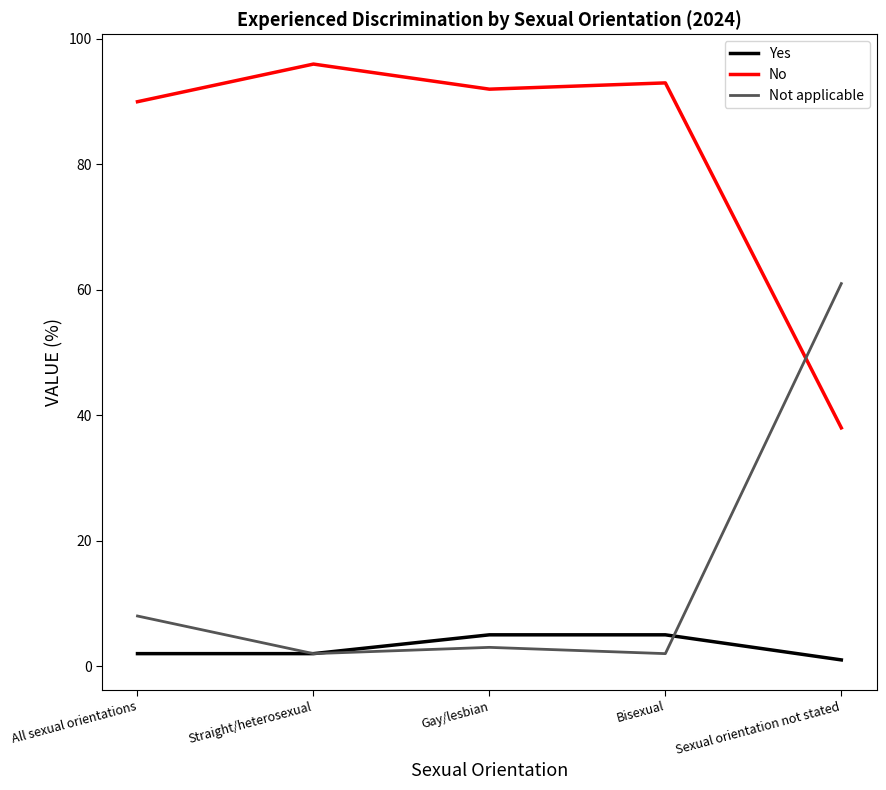

Which label corresponds to the smallest value in the chart?

Sexual orientation not stated